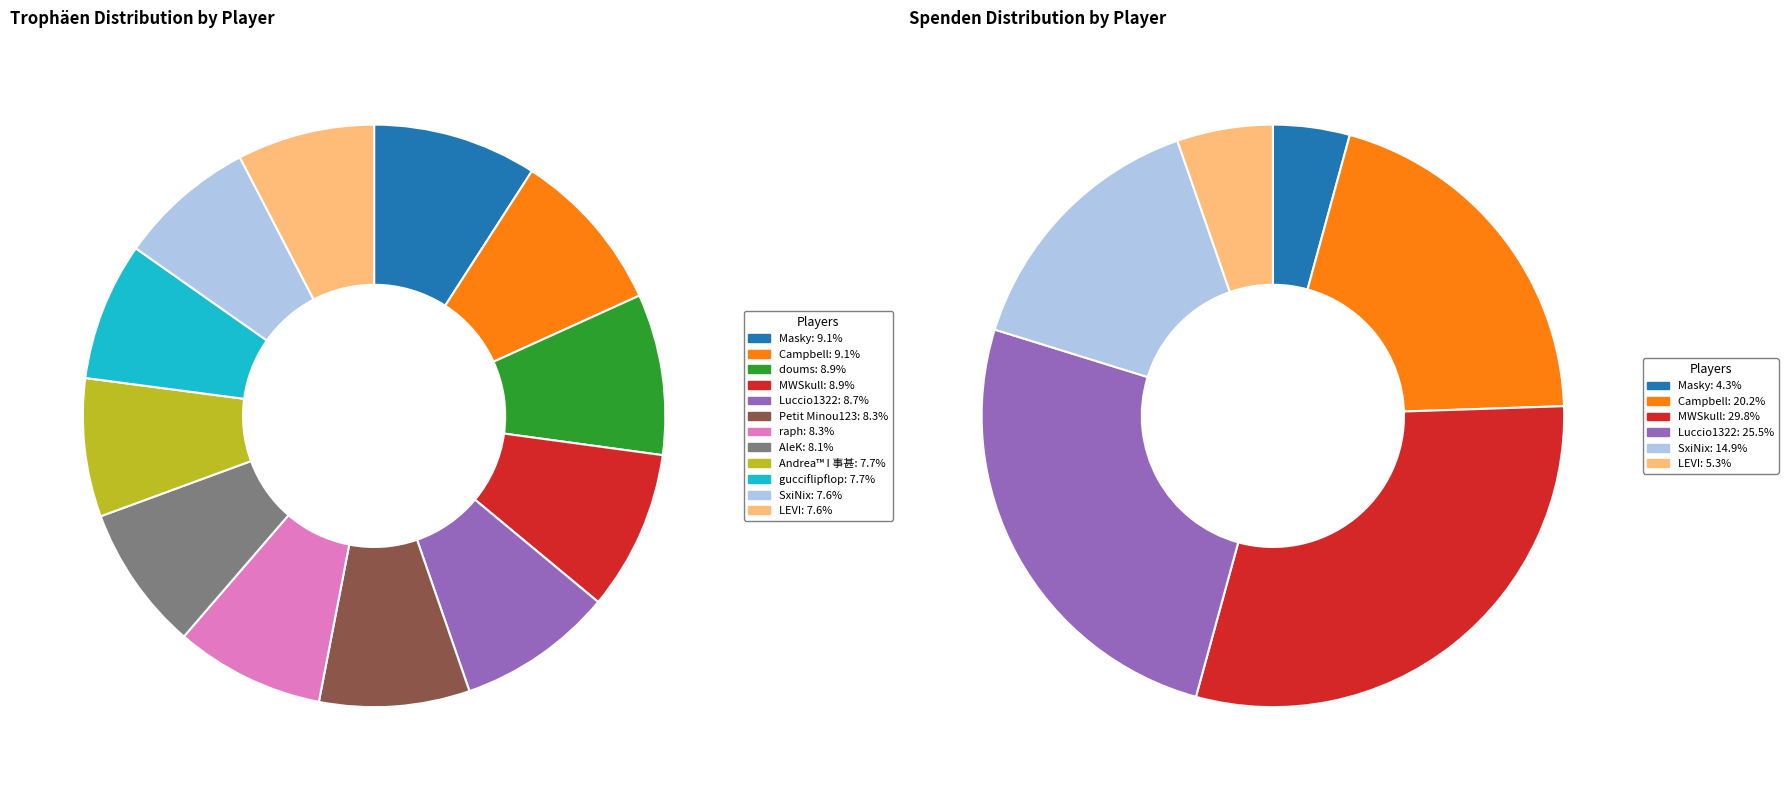

To the nearest percent, what is the difference between the largest and smallest slice percentages?

1%